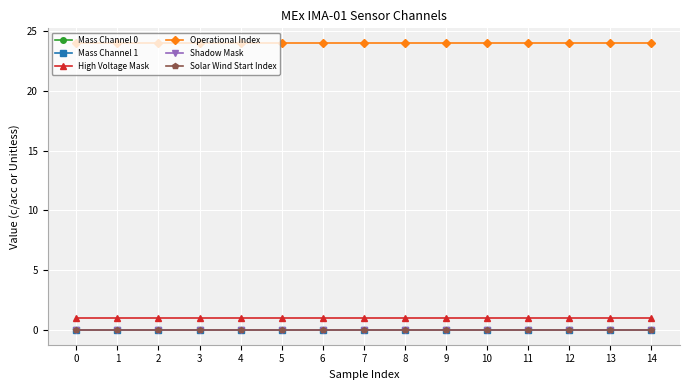

How many data points does each series have?

15